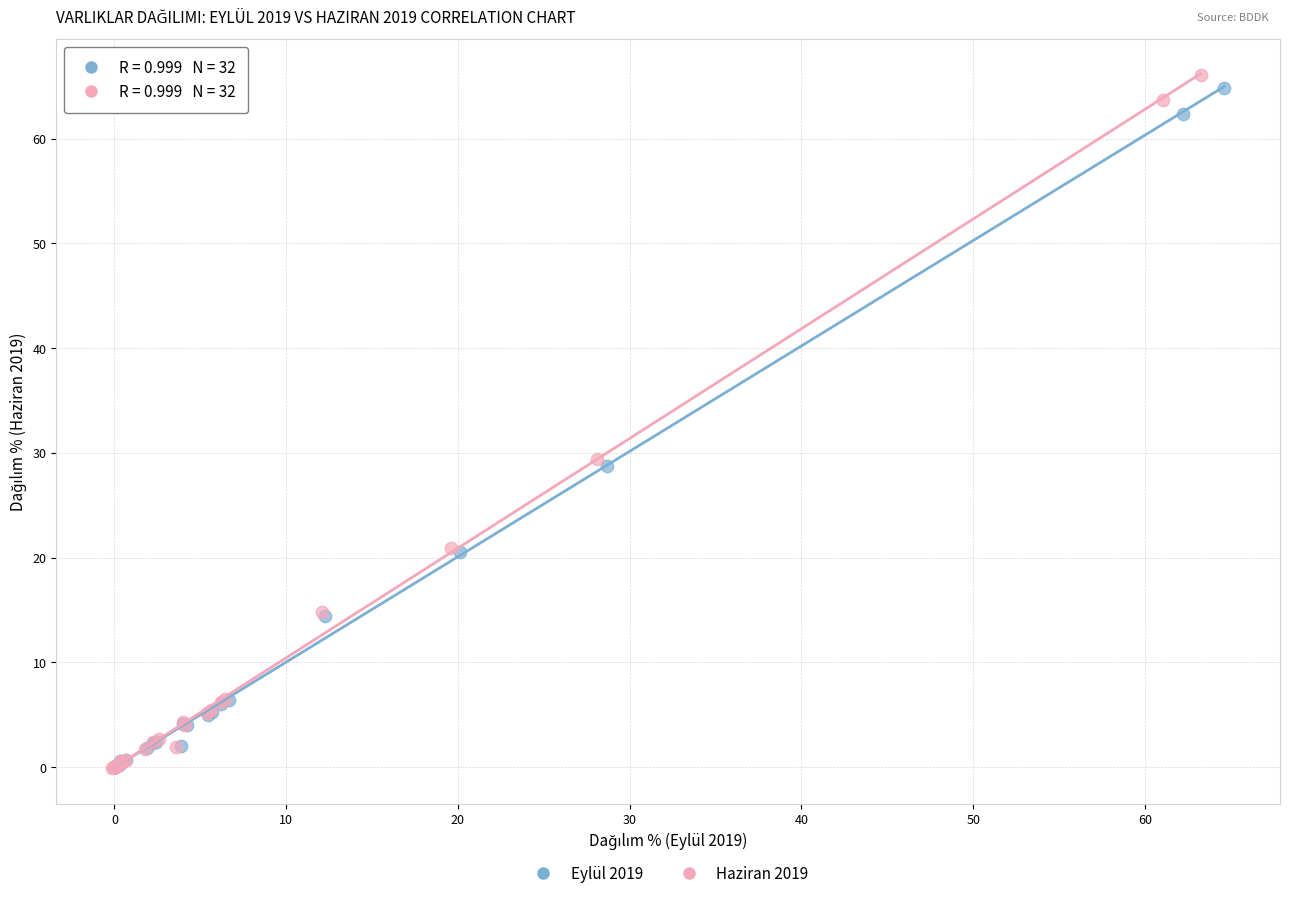

Which series has the largest Y range (max minus min)?

Haziran 2019